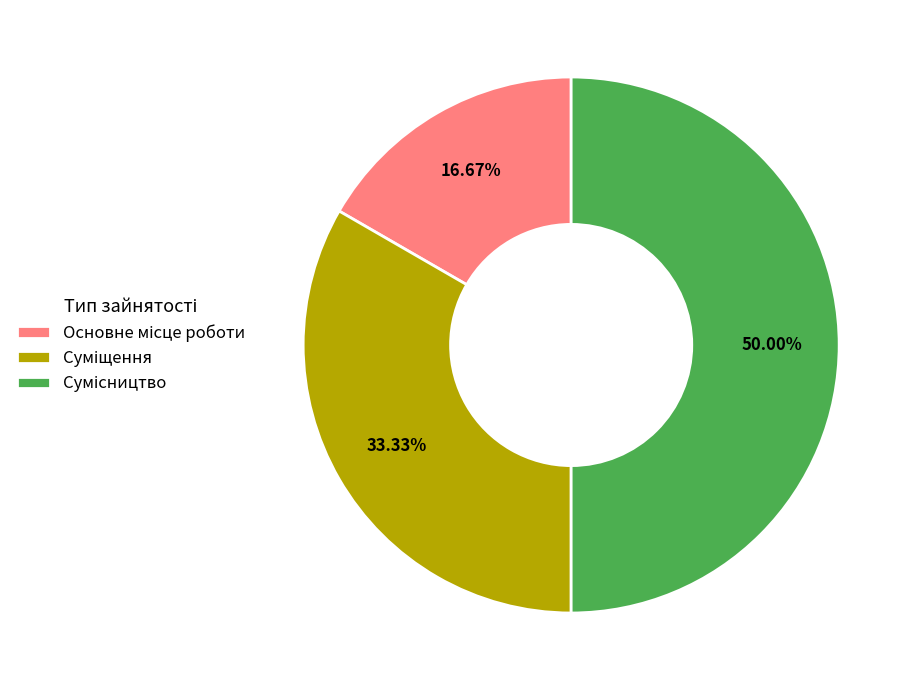

To the nearest percent, what portion does Суміщення represent?

33%